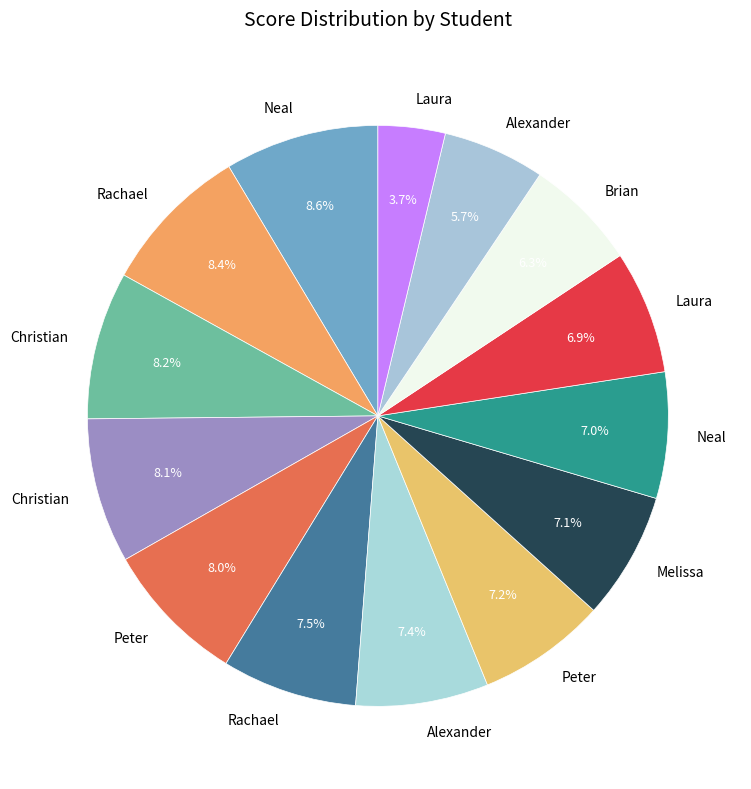

How many segments does this pie chart have?

14